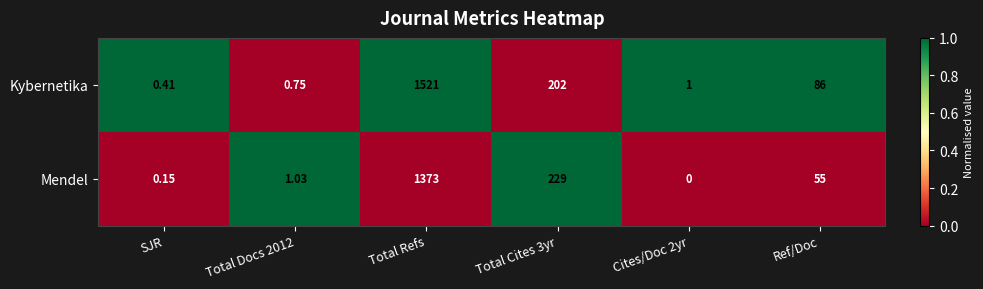

At which label does Kybernetika reach its minimum?

SJR